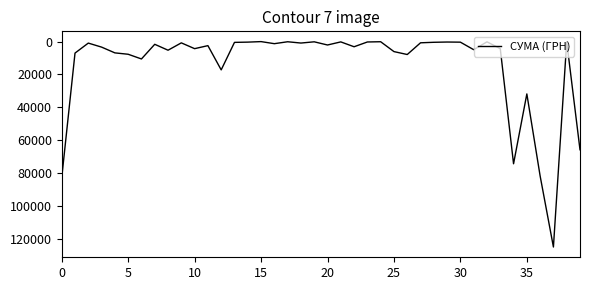

What is the greatest value displayed?

124904.8